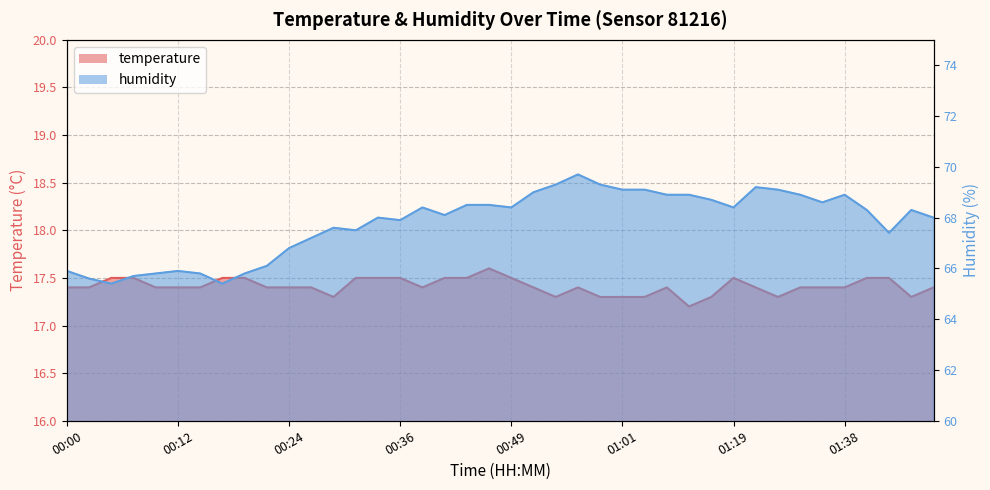

What is the label of the 37th point from the left?

01:40